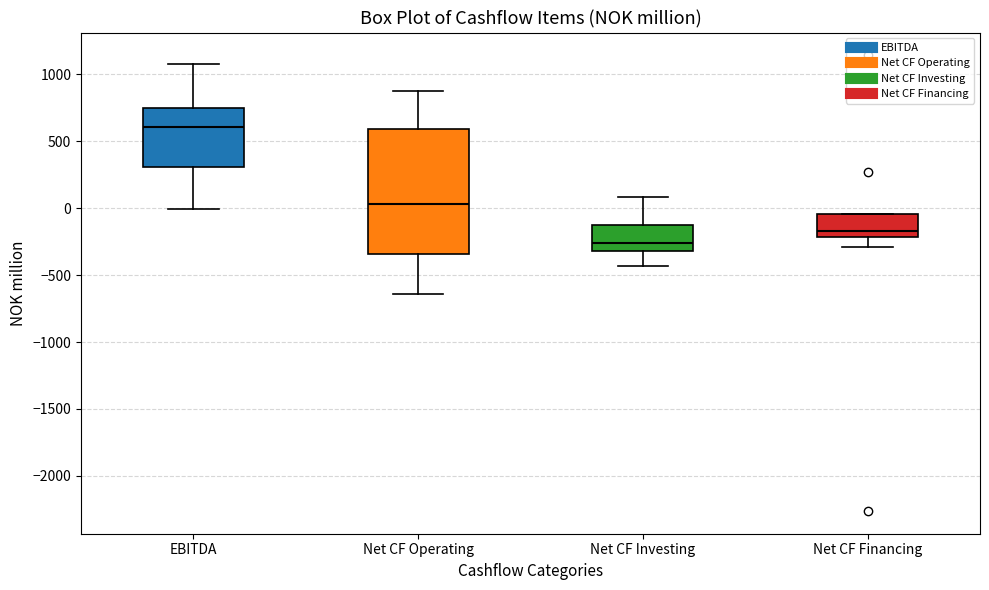

Which box has the lowest median line?

Net CF Investing